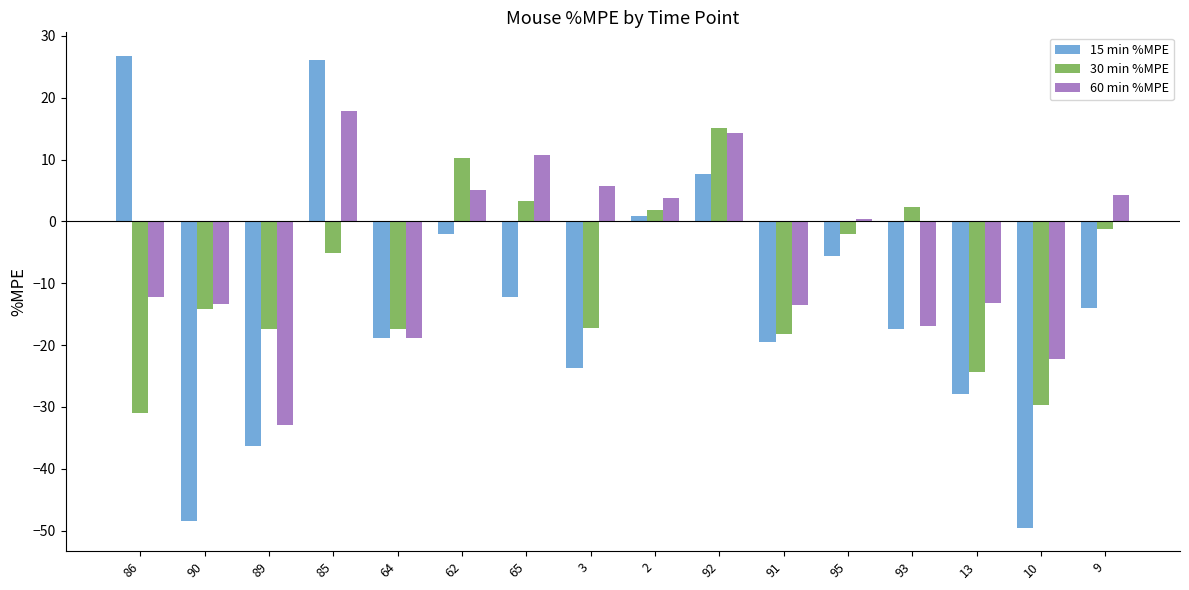

What position from the right is 89?

14